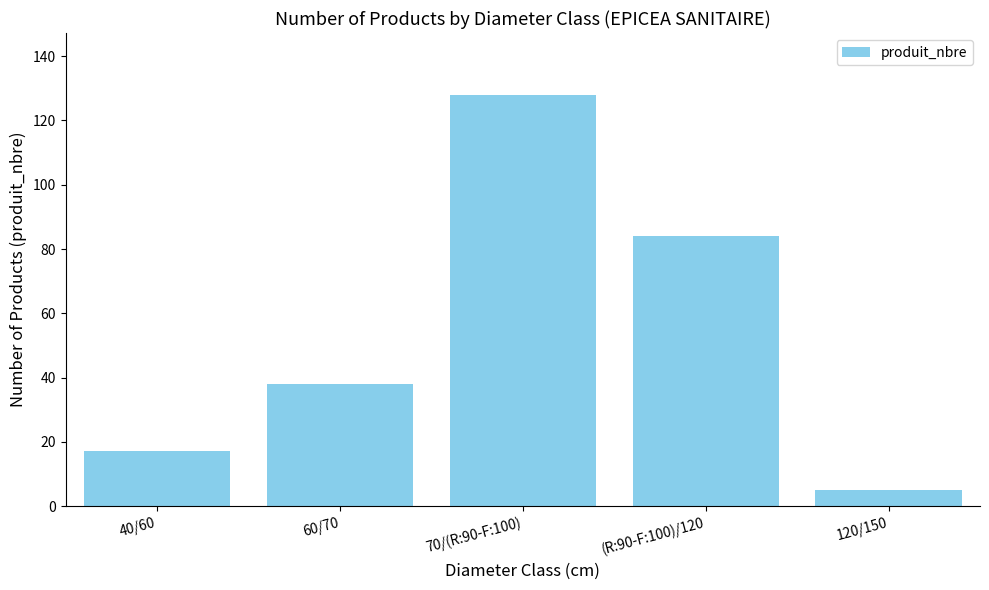

How many categories are shown in the chart?

5